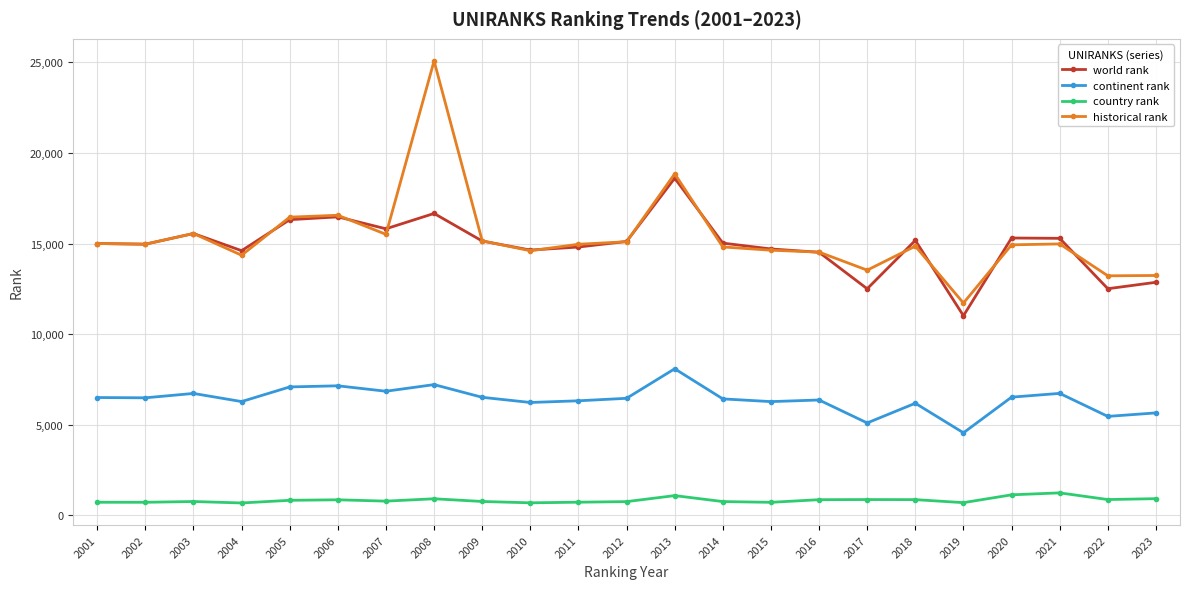

Which series has the largest total across all categories?

historical rank